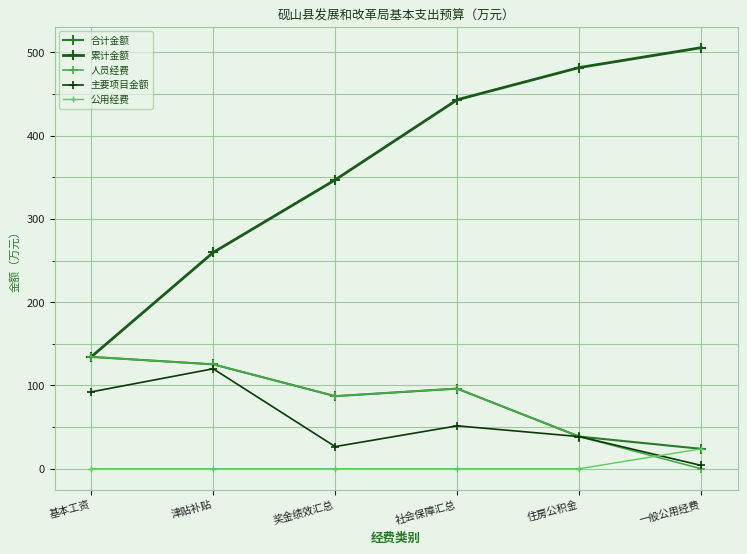

Is it true that 累计金额 equals 505.7 at 一般公用经费?

True